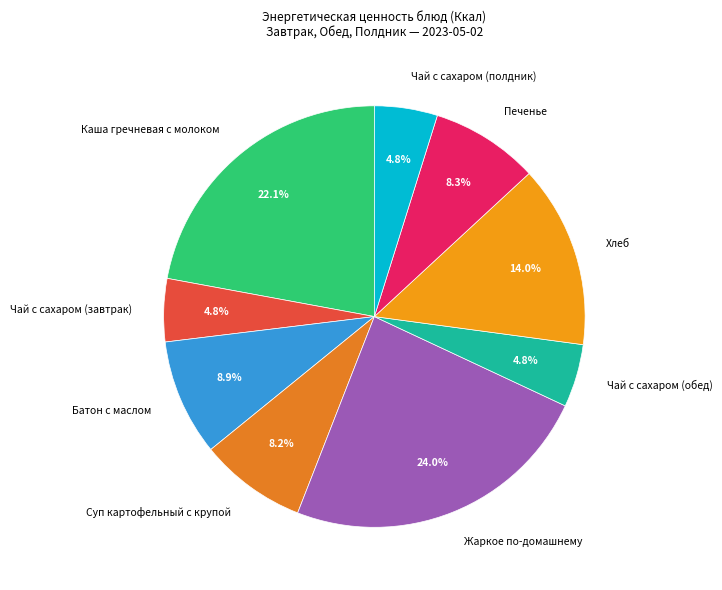

Is Хлеб the majority of the pie?

No